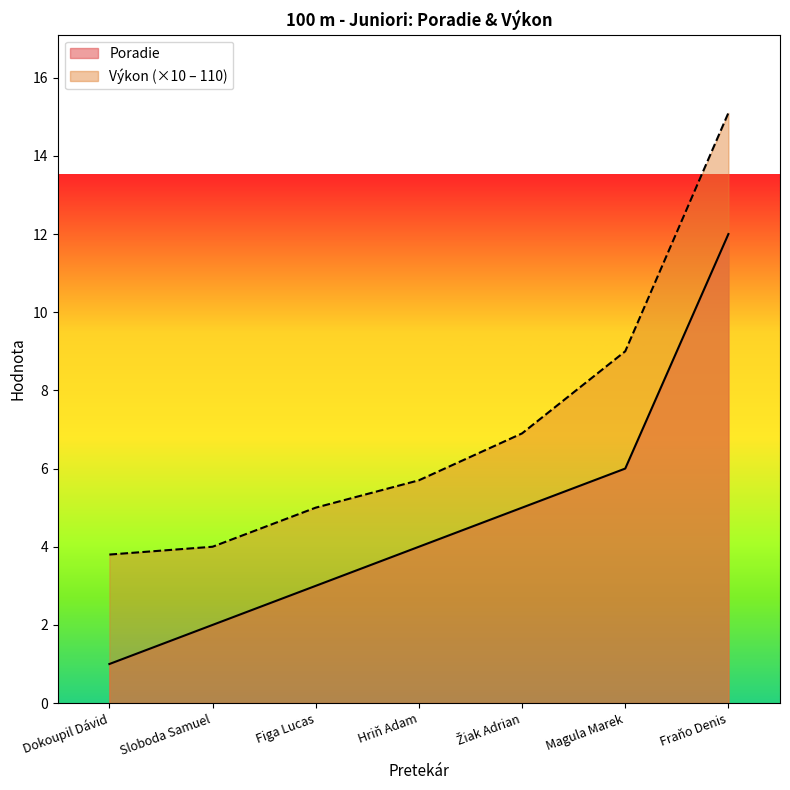

Which series changed the most between Dokoupil Dávid and Figa Lucas?

Poradie